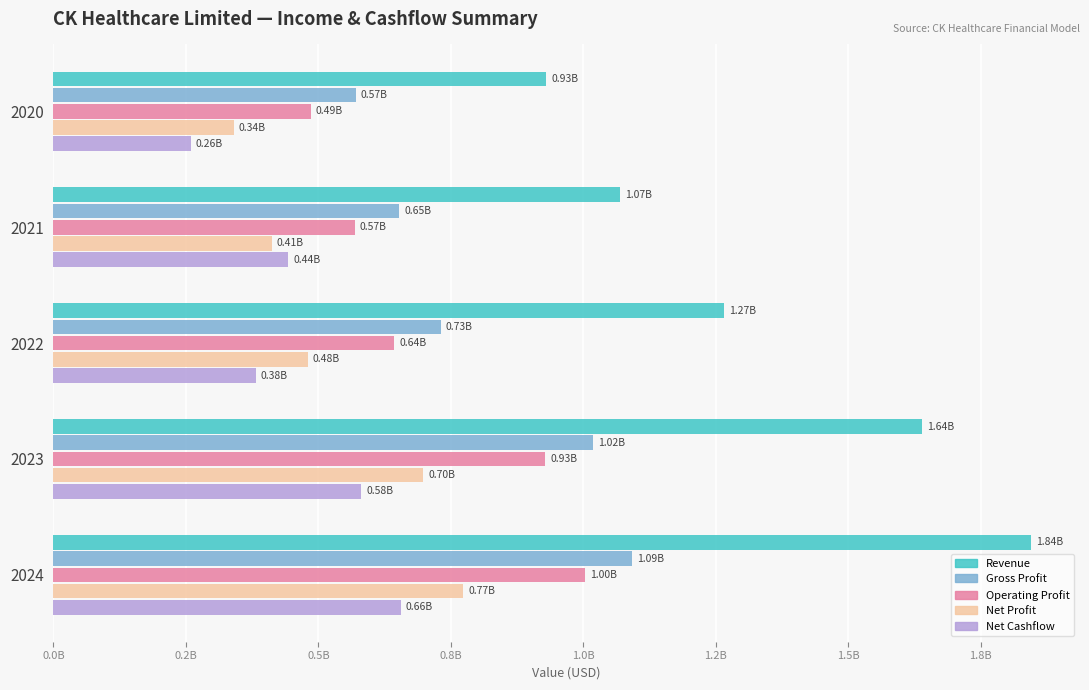

What are all the series names shown in the legend?

Revenue, Gross Profit, Operating Profit, Net Profit, Net Cashflow